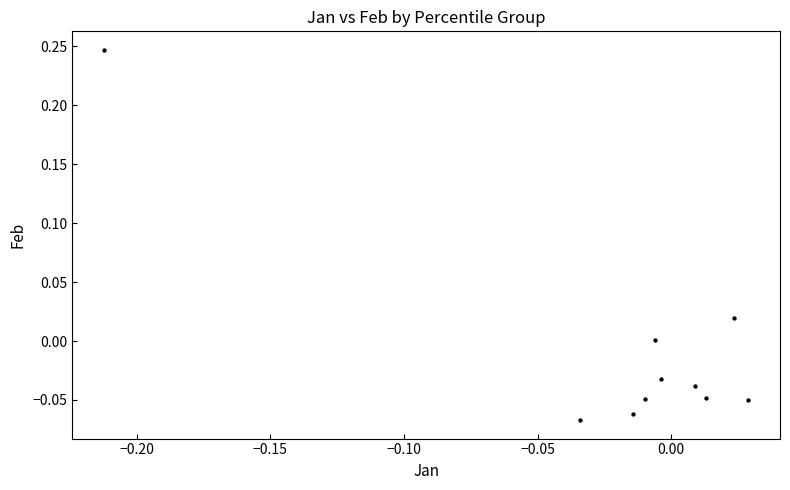

What is the range of Y values (max minus min)?

0.3